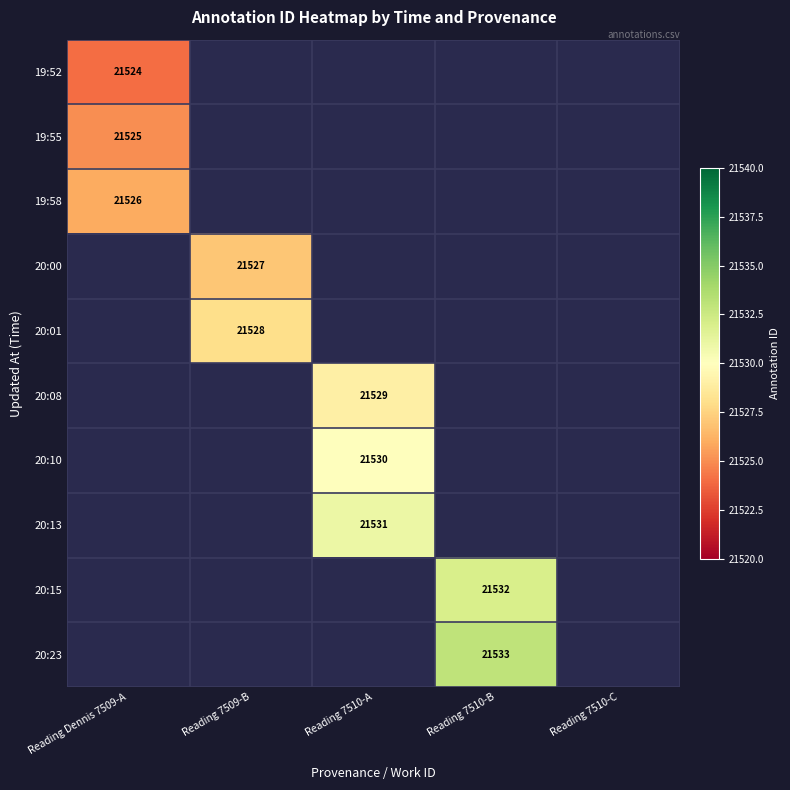

True or false: 19:52 has a value of 34001 at Reading Dennis 7509-A.

False